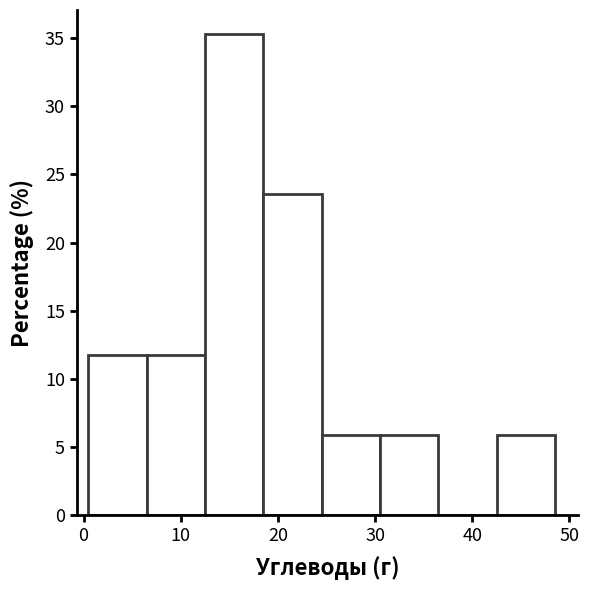

Which range on the x-axis has the tallest bar?

12.5 to 18.5